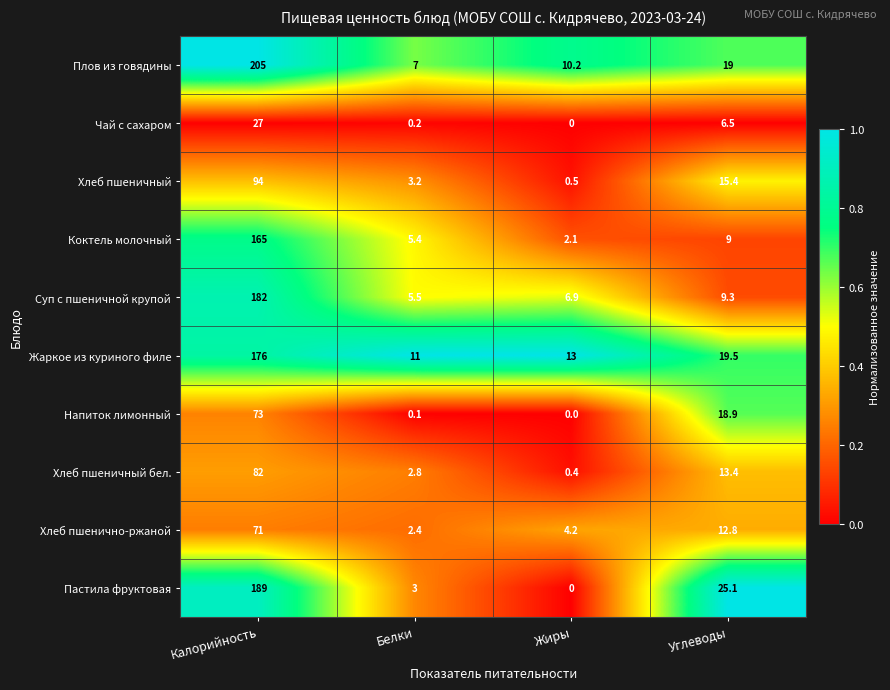

Is it true that Чай с сахаром equals 47.4 at Калорийность?

False